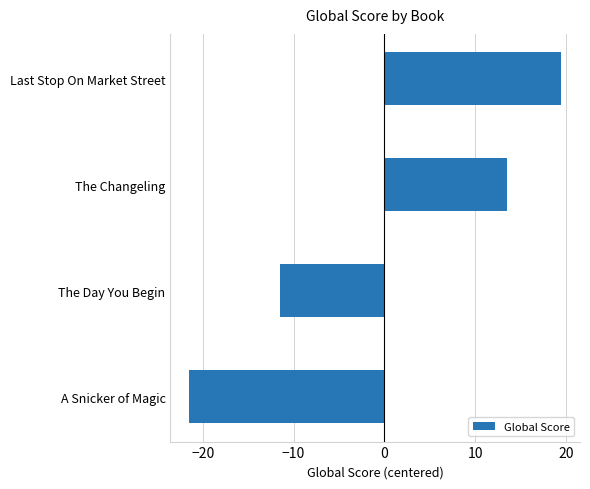

Which category has the highest value across all series?

Last Stop On Market Street